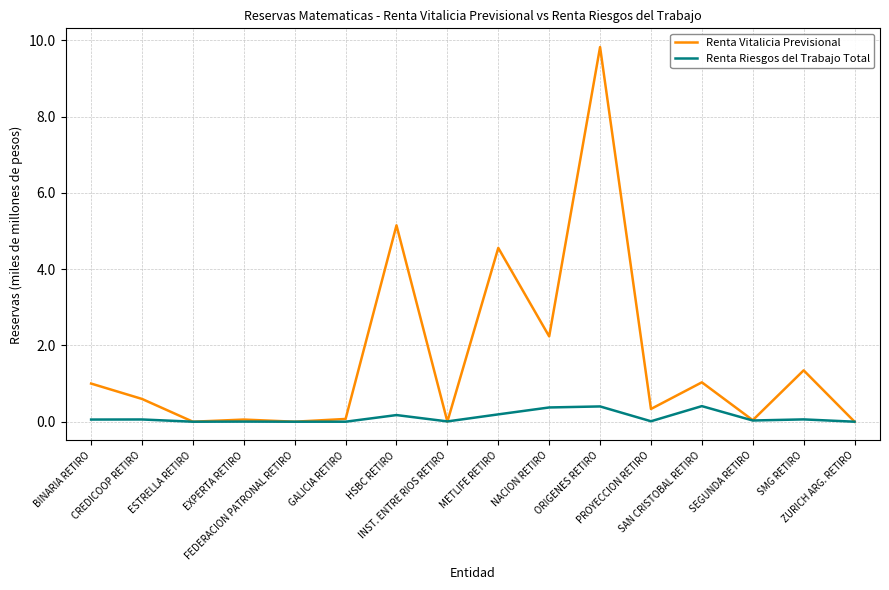

What is the average value of the Renta Riesgos del Trabajo Total series?

0.1